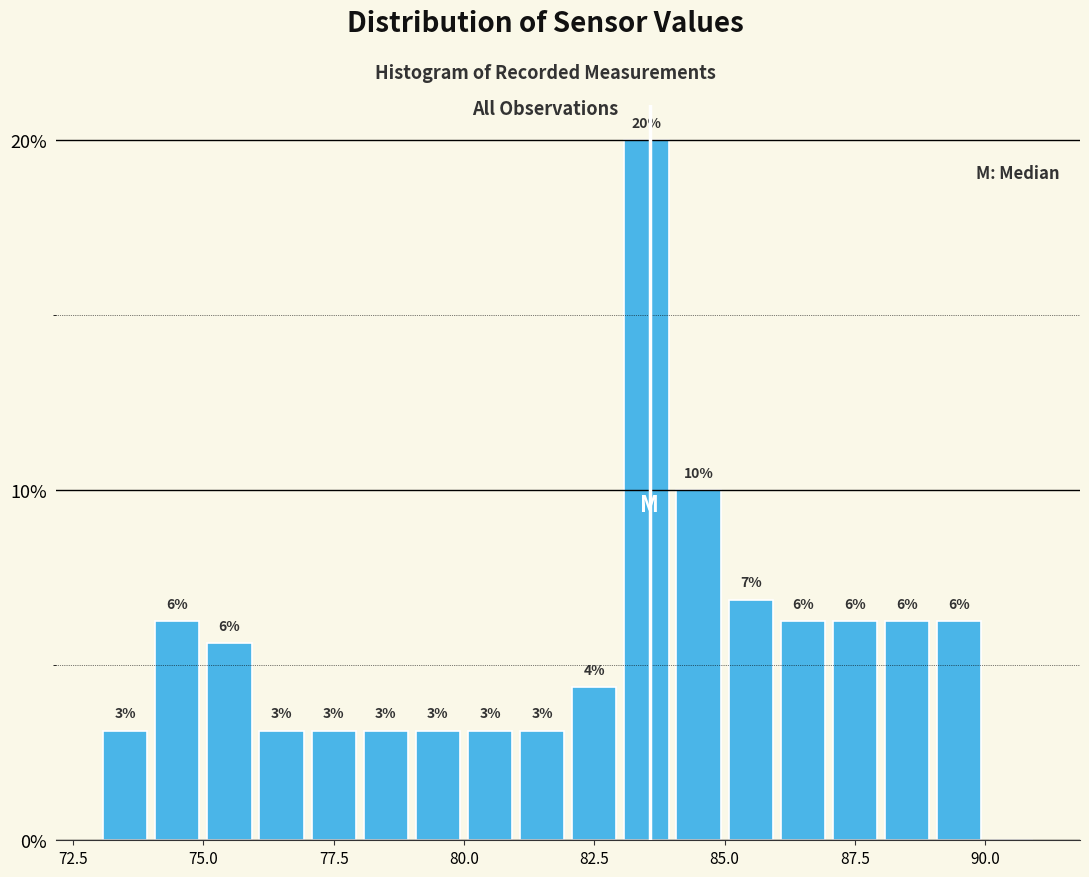

Around what value on the x-axis is the tallest bar? Give the approximate position of its centre, as read against the axis.

83.5